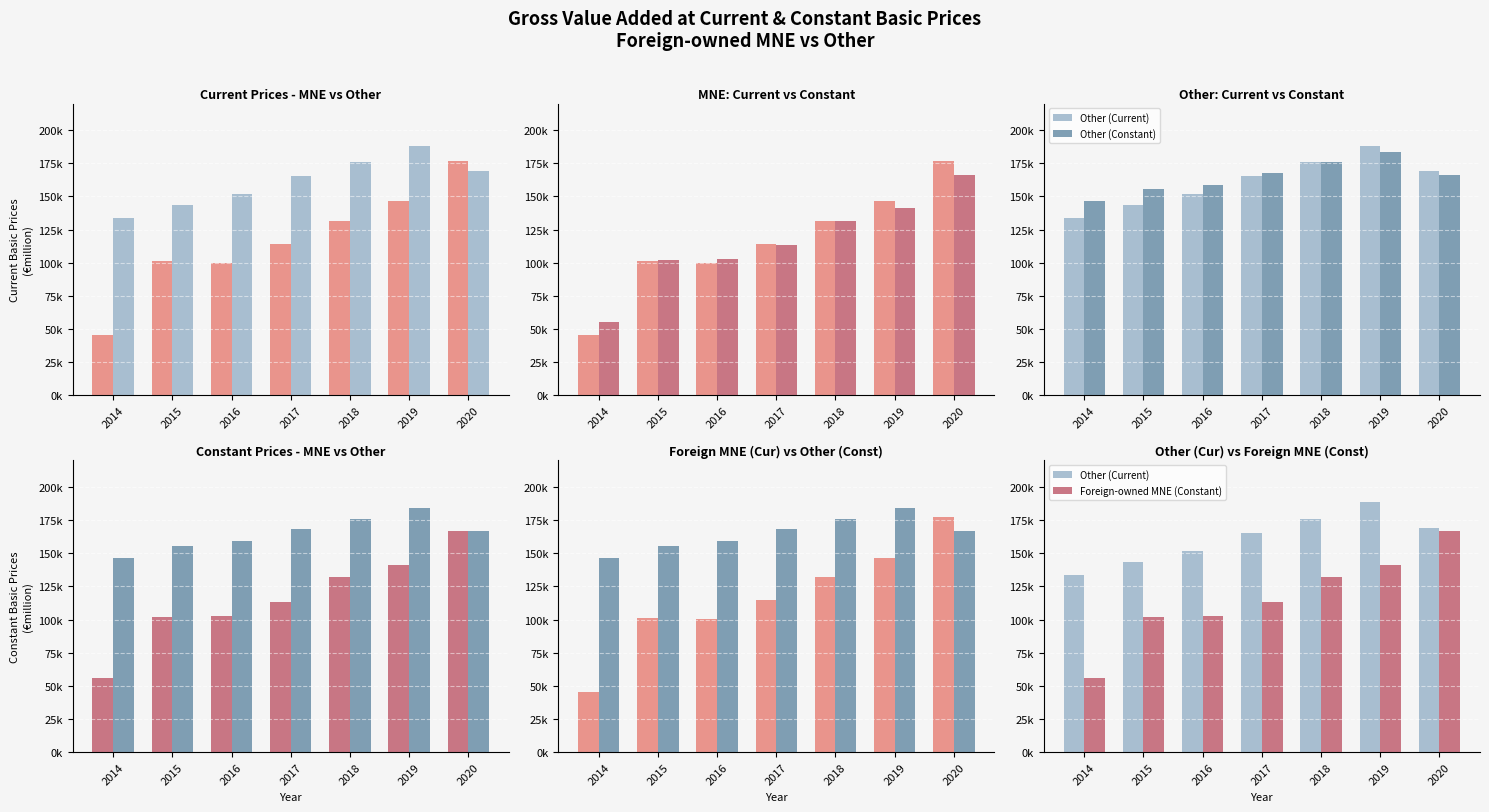

Which series changed the most between 2015 and 2020?

Foreign-owned MNE (Current)